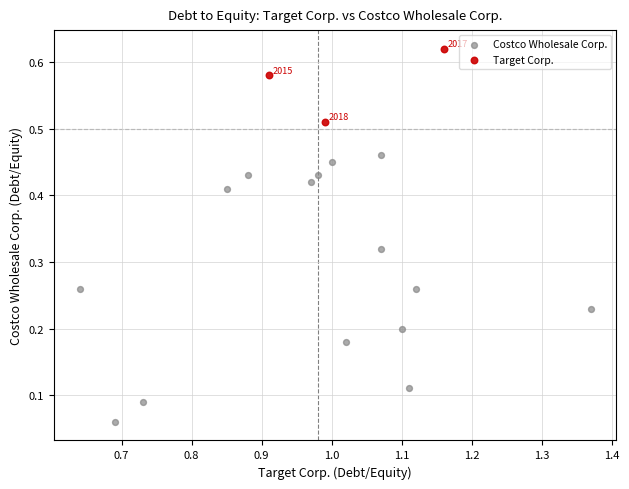

Which series reaches the maximum Y coordinate?

Target Corp.